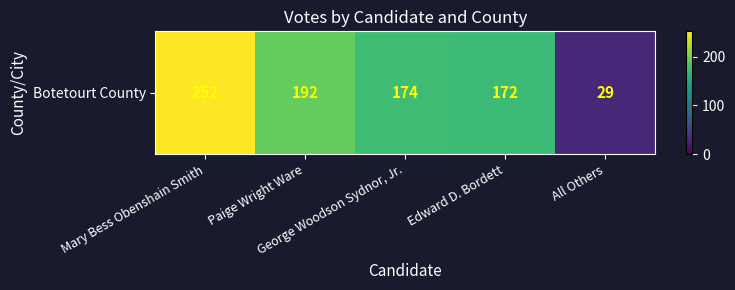

Between Edward D. Bordett and All Others, which is larger?

Edward D. Bordett